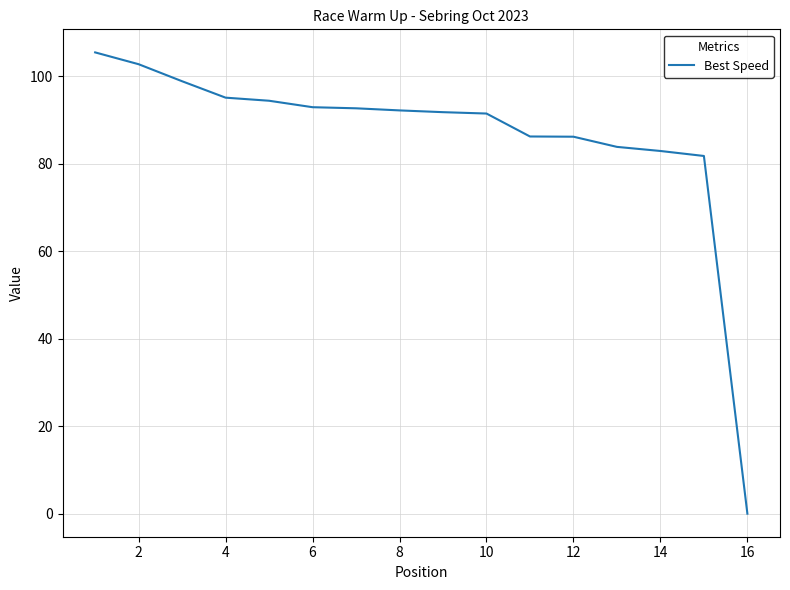

What is the maximum value shown in the chart?

105.4